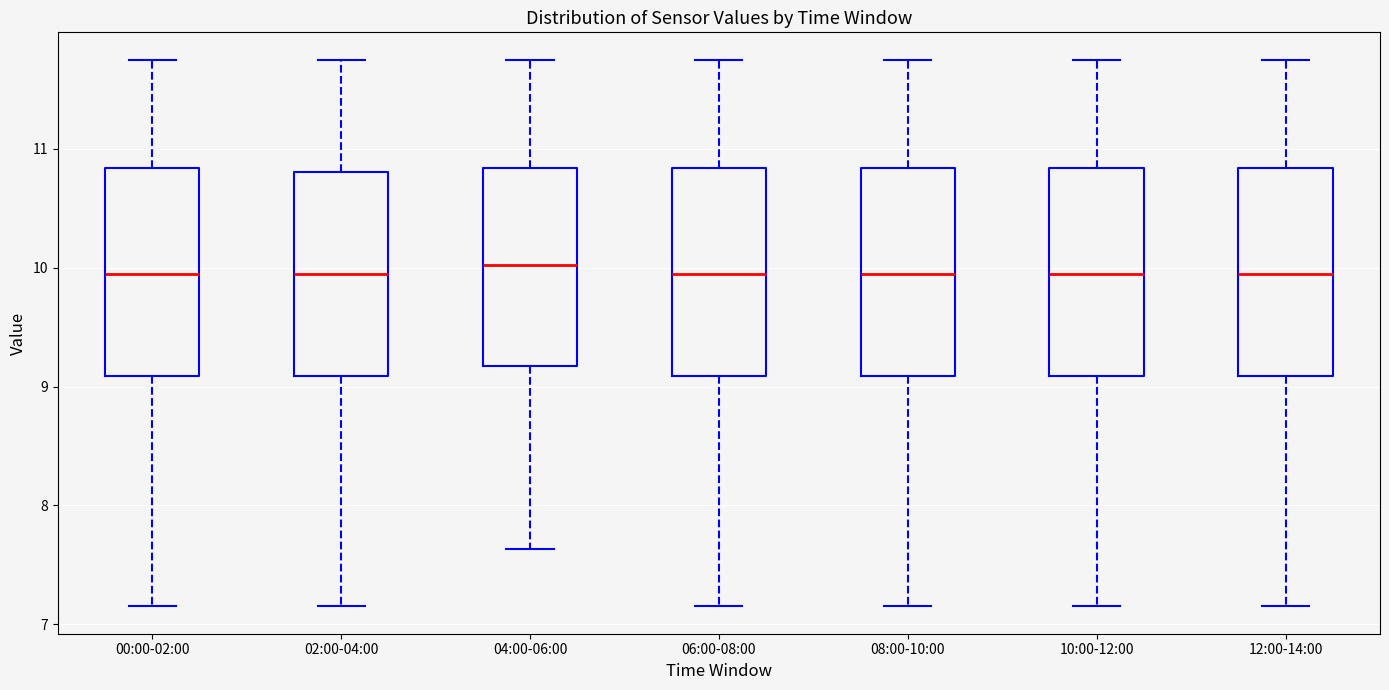

Reading left to right, transcribe this box plot: for each box, give where its median line is, the range the box spans, and where its two whiskers end, as read against the y-axis. The values are not printed on the chart, so give them approximately, as read against the axis.

00:00-02:00: median 10.0, box 9.1 to 10.8, whiskers 7.2 to 11.8
02:00-04:00: median 10.0, box 9.1 to 10.8, whiskers 7.2 to 11.8
04:00-06:00: median 10.0, box 9.2 to 10.8, whiskers 7.6 to 11.8
06:00-08:00: median 10.0, box 9.1 to 10.8, whiskers 7.2 to 11.8
08:00-10:00: median 10.0, box 9.1 to 10.8, whiskers 7.2 to 11.8
10:00-12:00: median 10.0, box 9.1 to 10.8, whiskers 7.2 to 11.8
12:00-14:00: median 10.0, box 9.1 to 10.8, whiskers 7.2 to 11.8